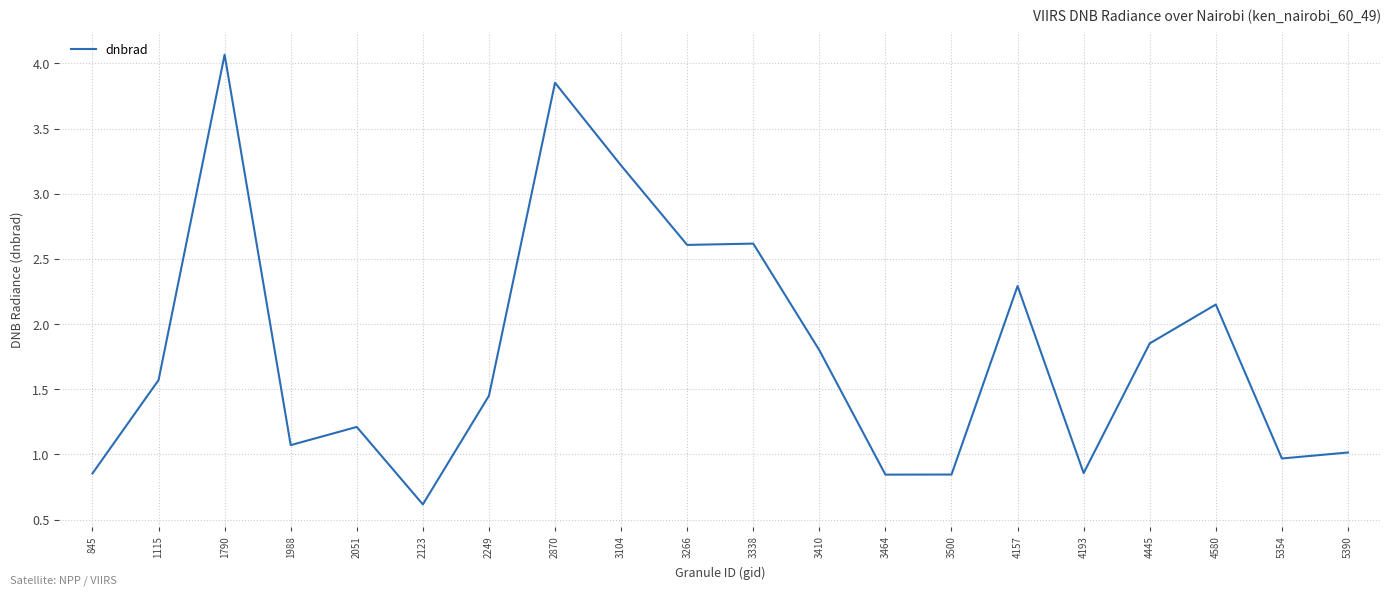

How many values are below 1?

6